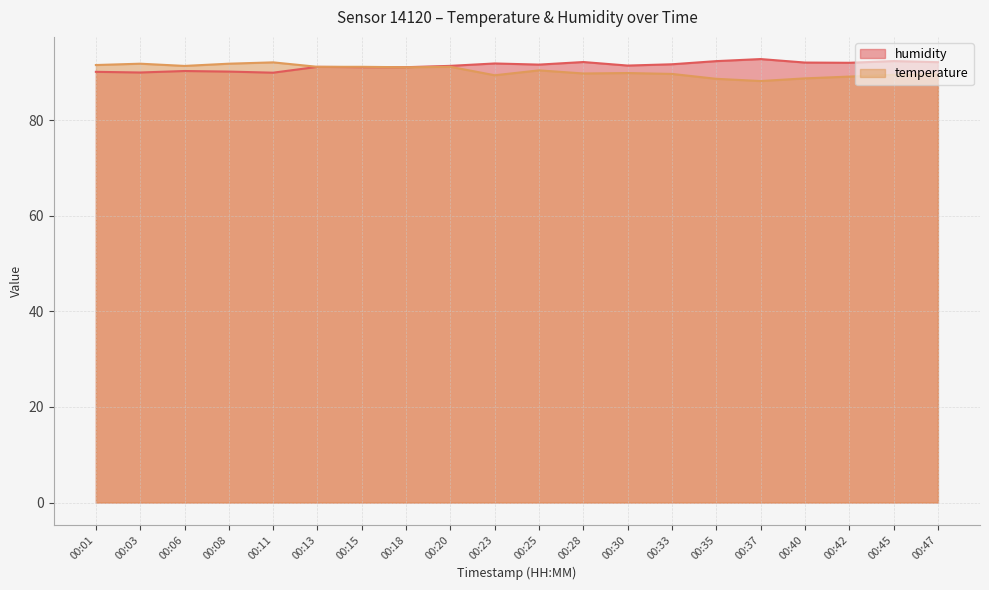

At which category does temperature reach its first local peak?

00:03